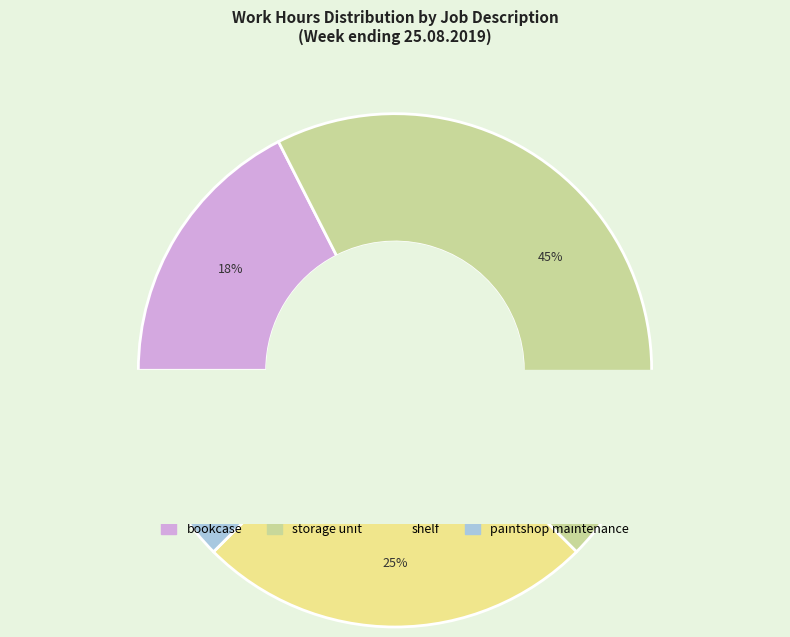

Which category has the smallest portion of the pie?

paintshop maintenance